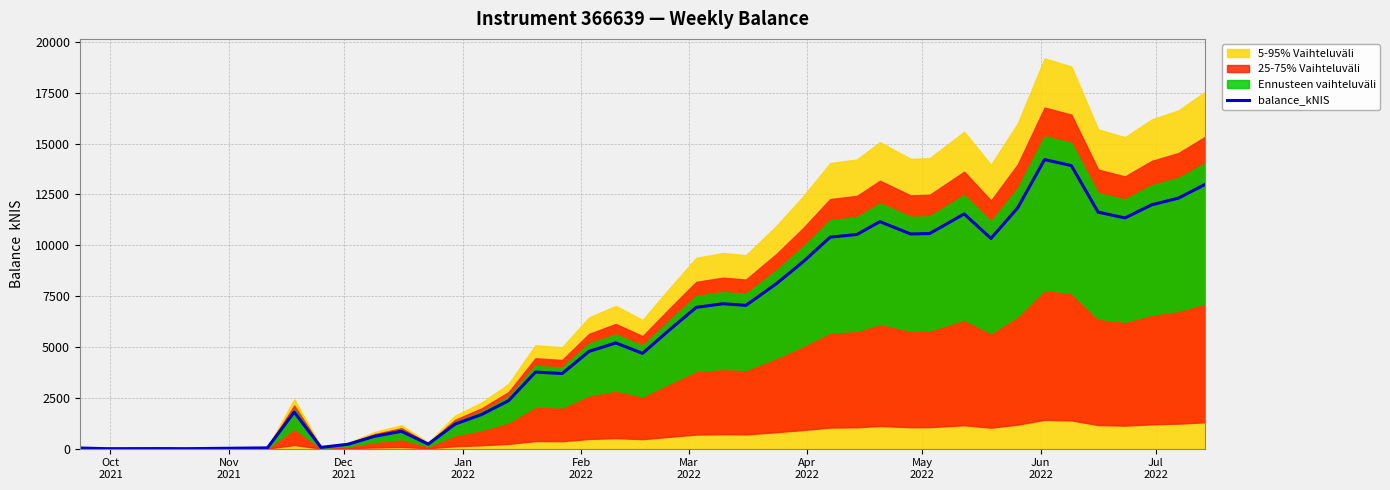

How many points are higher than both their immediate neighbors (excluding endpoints)?

9